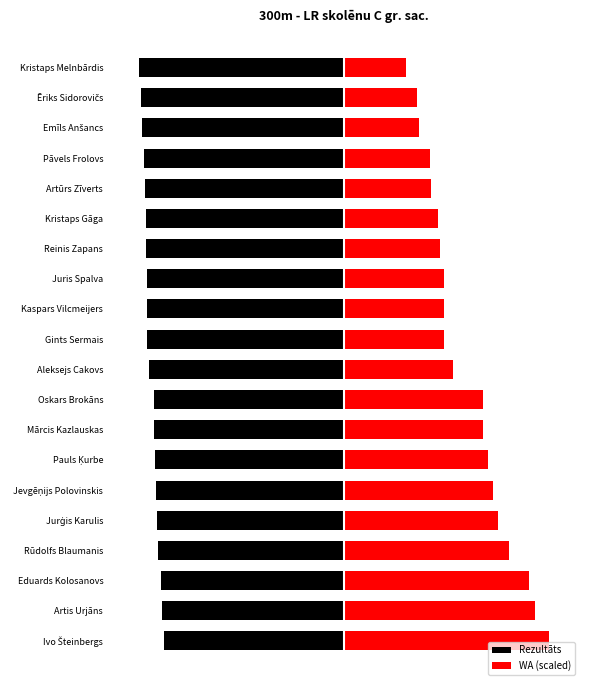

What is the difference between the WA (scaled) values at Pauls Ķurbe and Pāvels Frolovs?

14.1